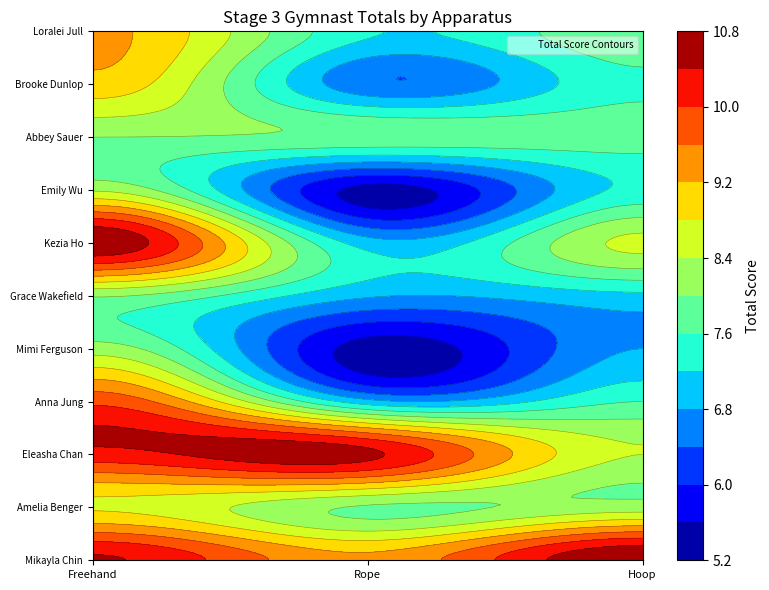

At Hoop, list the series in order from smallest to largest.

Mimi Ferguson, Grace Wakefield, Emily Wu, Brooke Dunlop, Anna Jung, Abbey Sauer, Loralei Jull, Amelia Benger, Eleasha Chan, Kezia Ho, Mikayla Chin